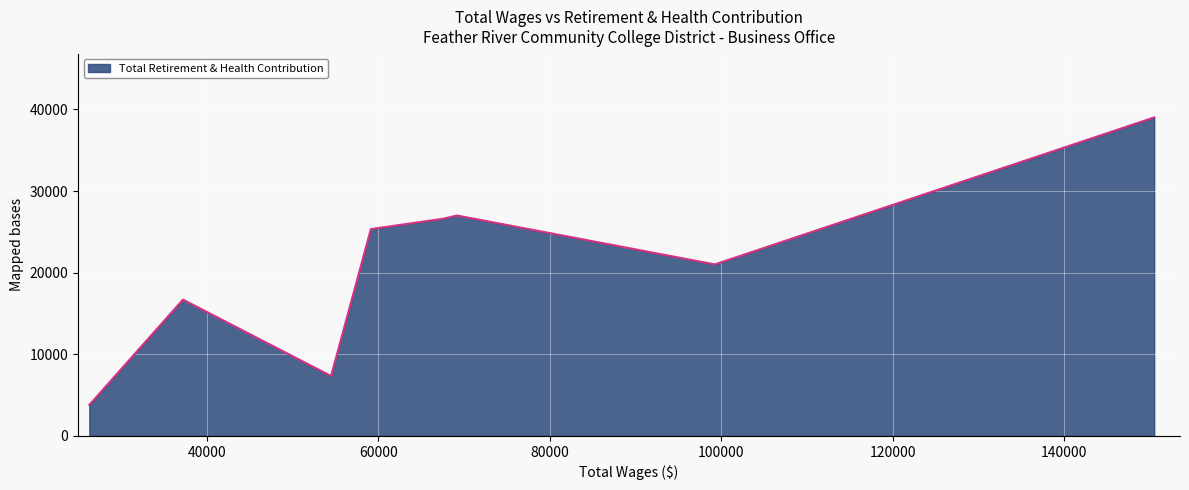

What is the difference between the maximum and minimum values?

35241